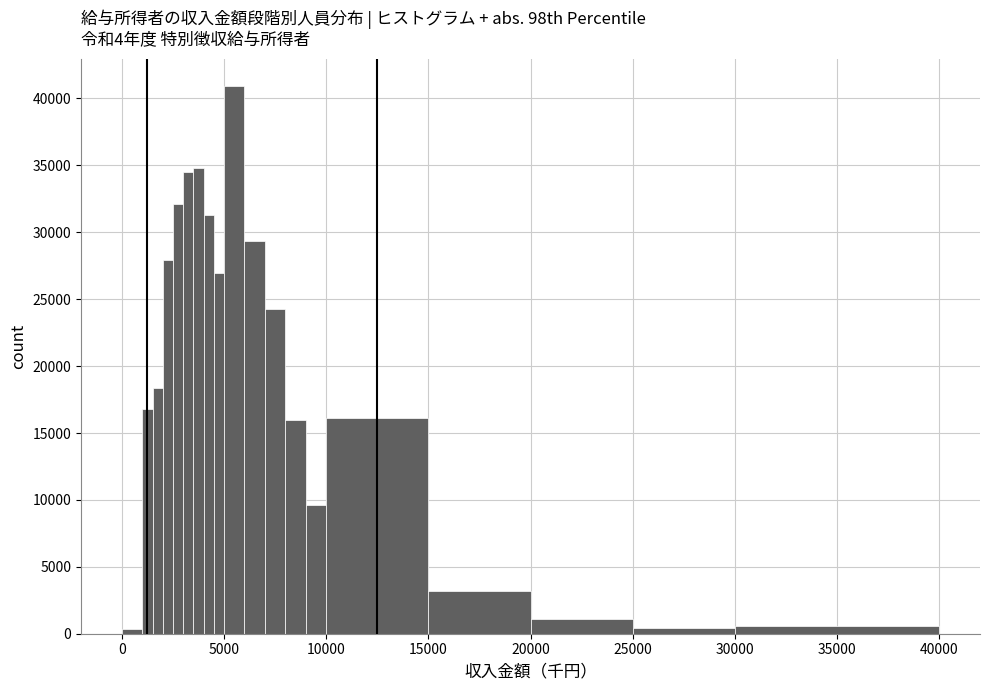

Around what value on the x-axis is the tallest bar? Give the approximate position of its centre, as read against the axis.

5500